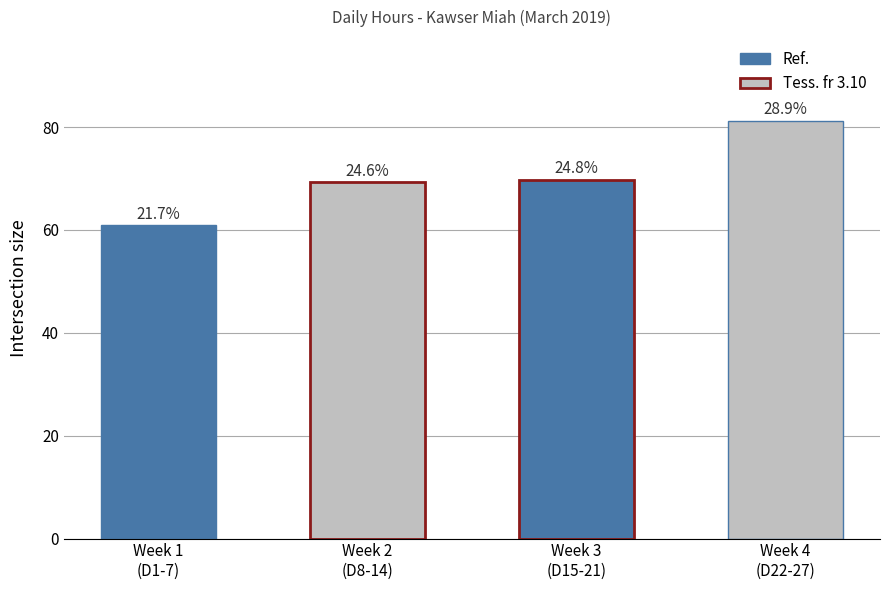

What is the sum of all values?

281.1